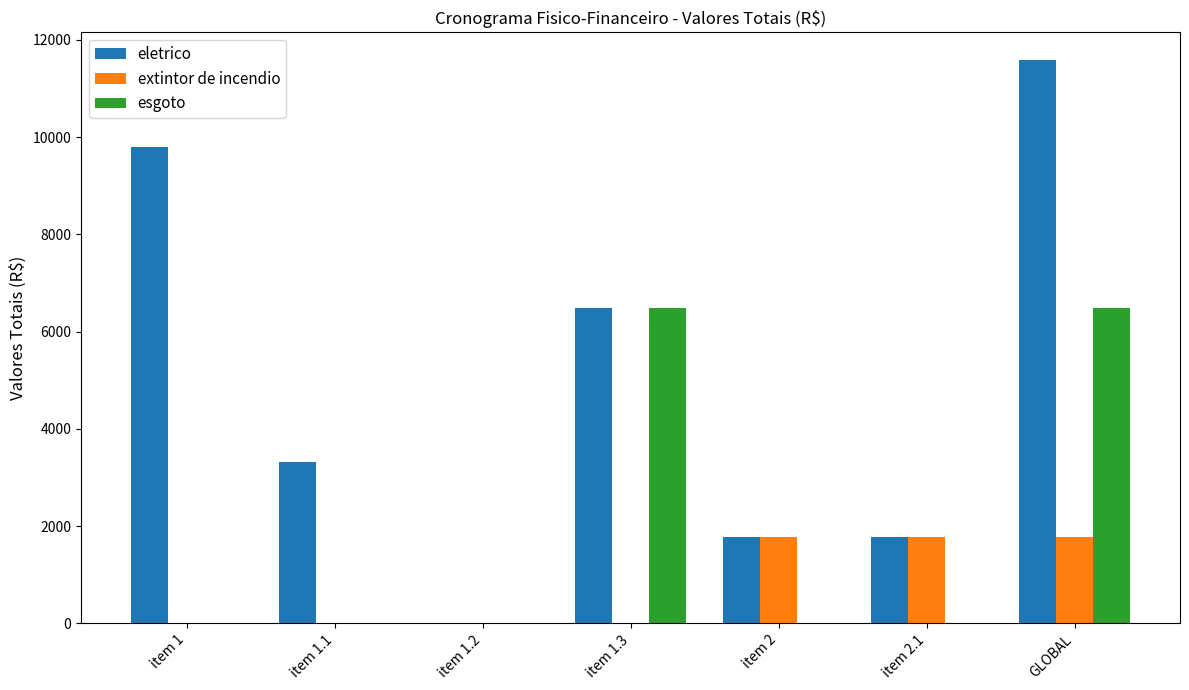

Reading right to left, extract all data points from this chart.

eletrico: GLOBAL=11577.2	item 2.1=1781.8	item 2=1781.8	item 1.3=6486.9	item 1.2=0.0	item 1.1=3308.5	item 1=9795.4
extintor de incendio: GLOBAL=1781.8	item 2.1=1781.8	item 2=1781.8	item 1.3=0.0	item 1.2=0.0	item 1.1=0.0	item 1=0.0
esgoto: GLOBAL=6486.9	item 2.1=0.0	item 2=0.0	item 1.3=6486.9	item 1.2=0.0	item 1.1=0.0	item 1=0.0